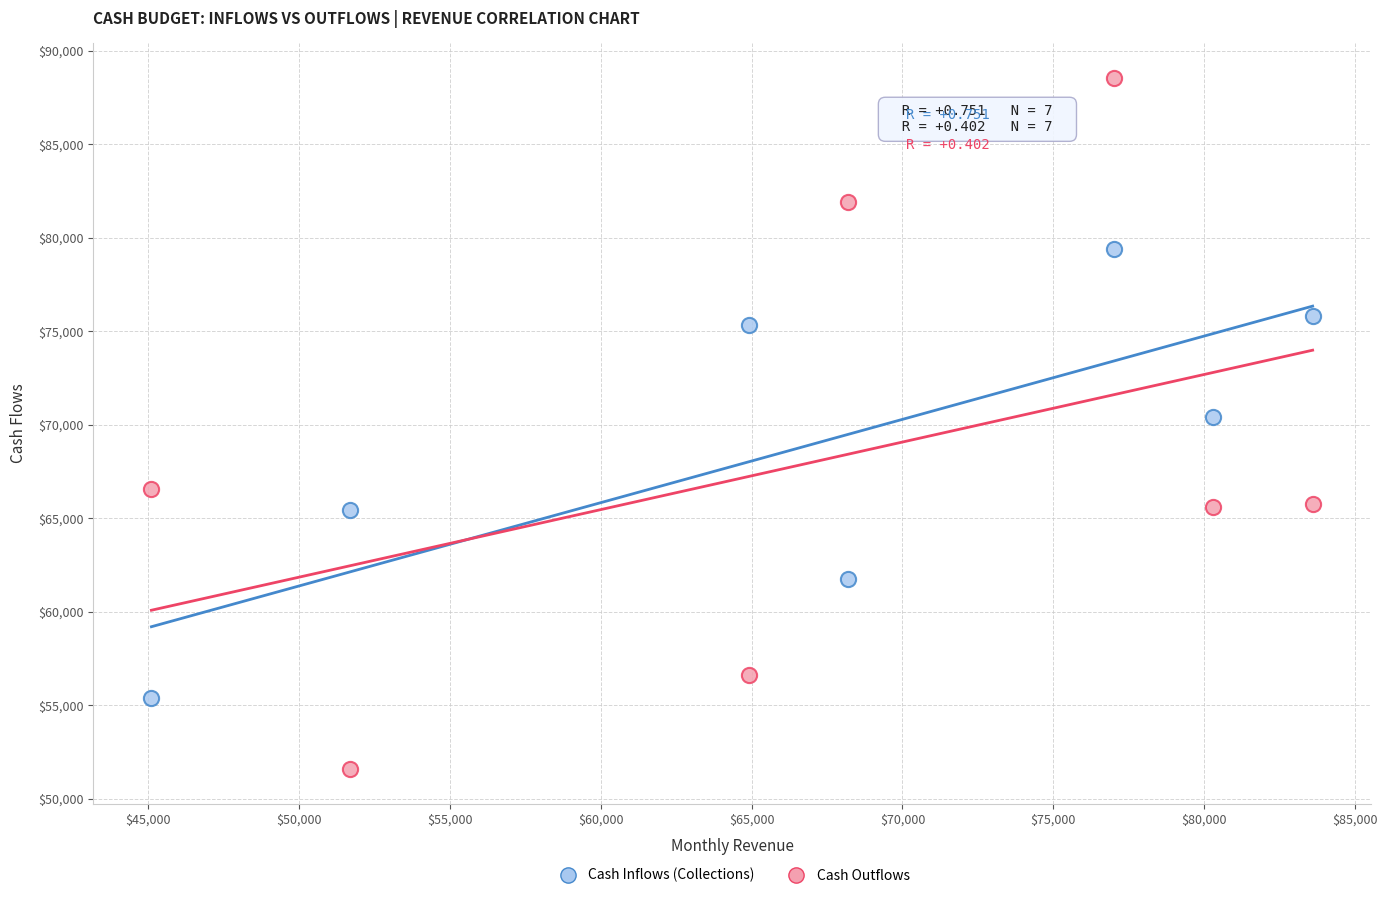

Which series contains the lowest Y value?

Cash Outflows